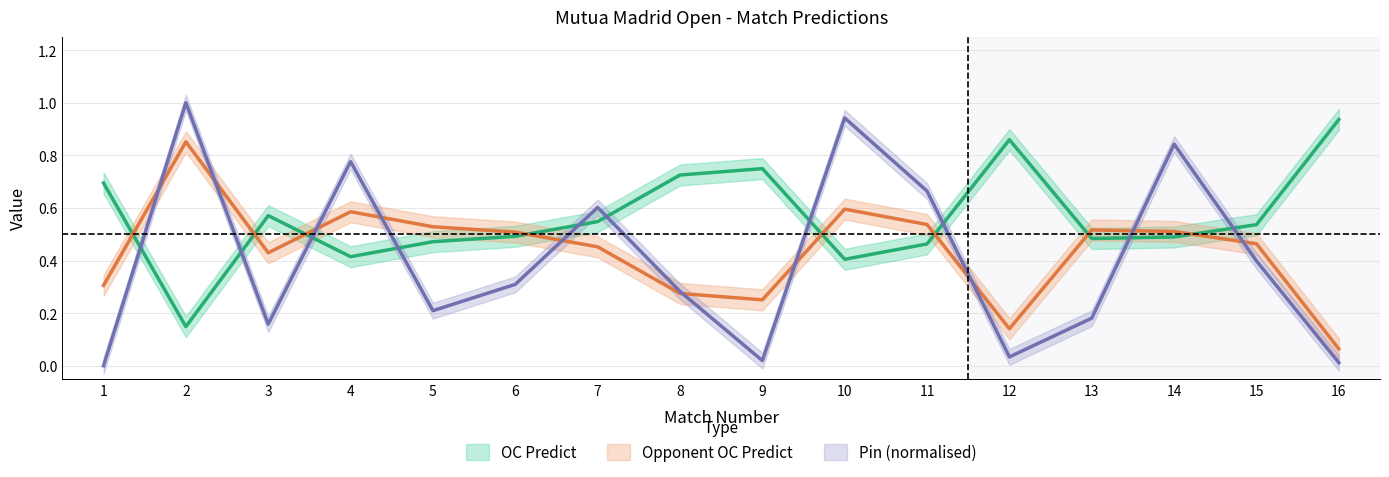

Which category has the highest value in the Opponent OC Predict series?

16